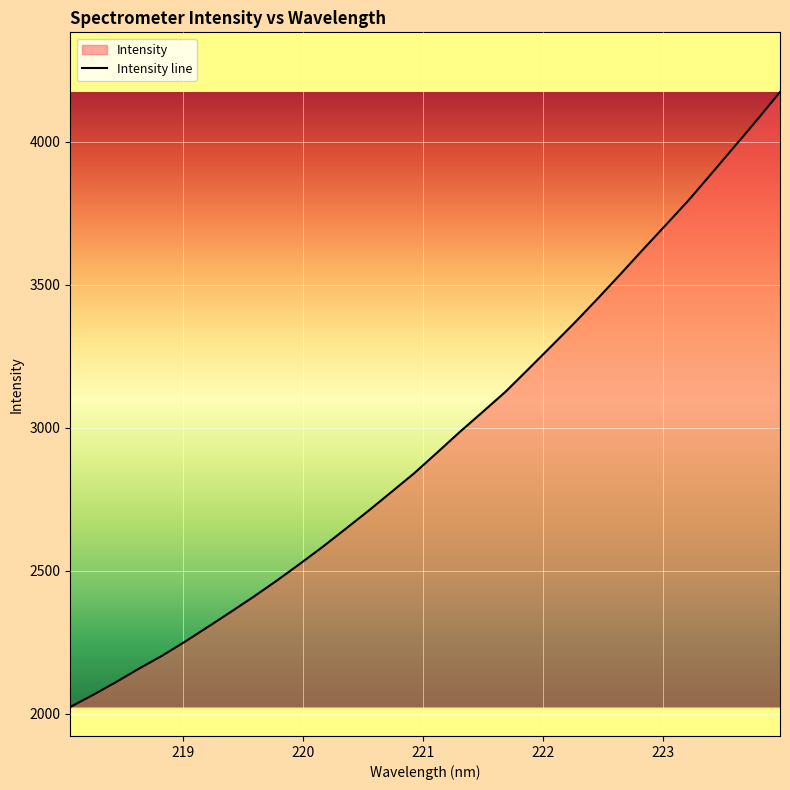

What is the difference between the maximum and minimum values?

2149.1